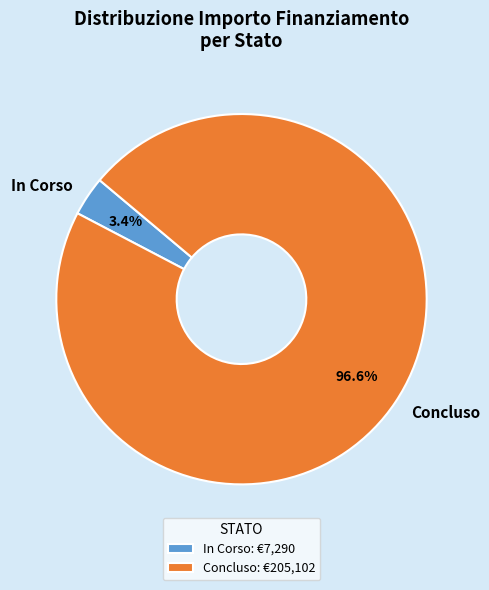

Is the sum of In Corso and Concluso greater than half?

Yes